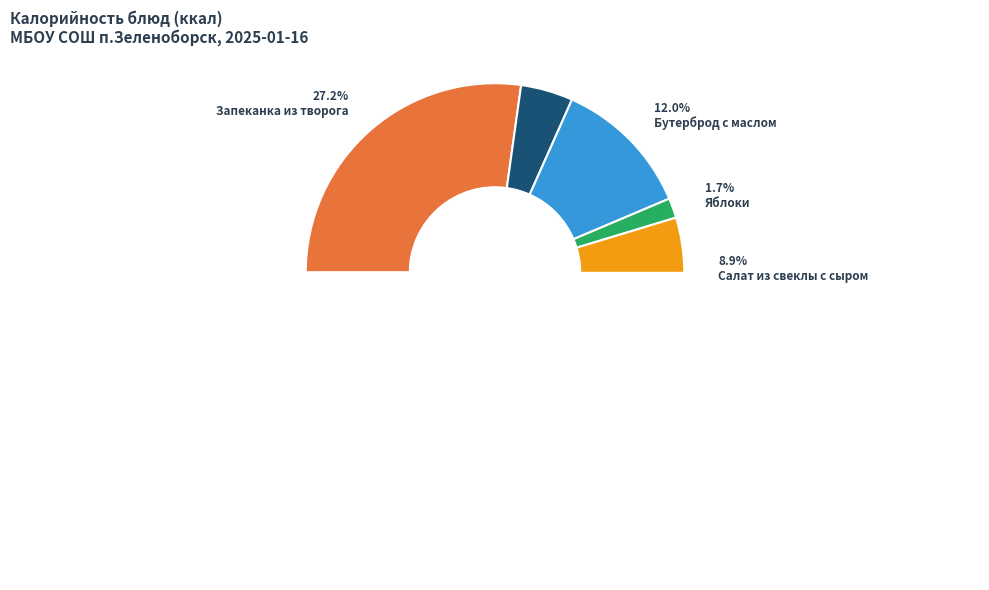

Is Рагу овощное the majority of the pie?

No